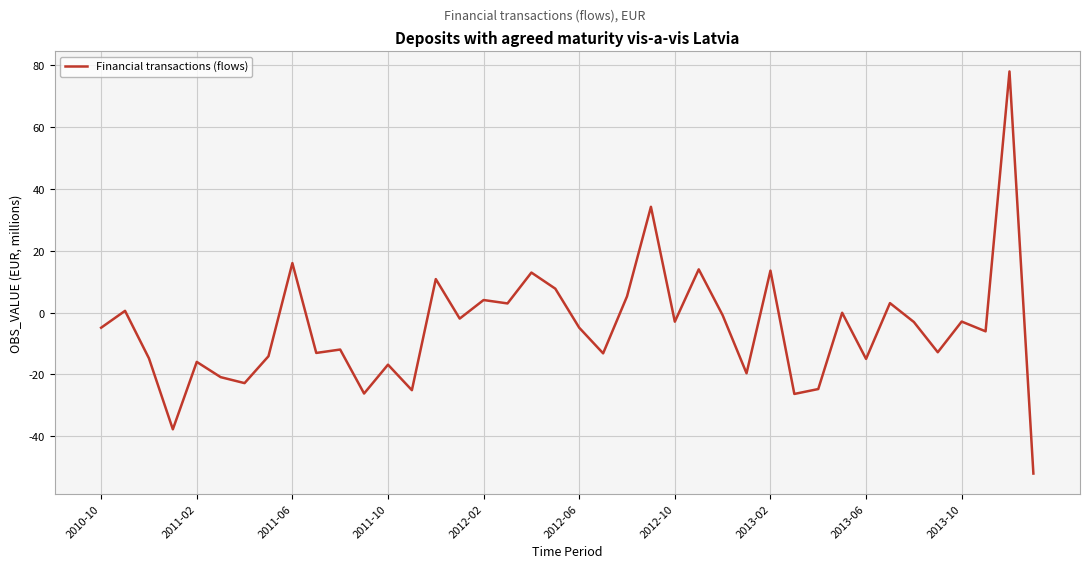

What is the greatest value displayed?

78.1